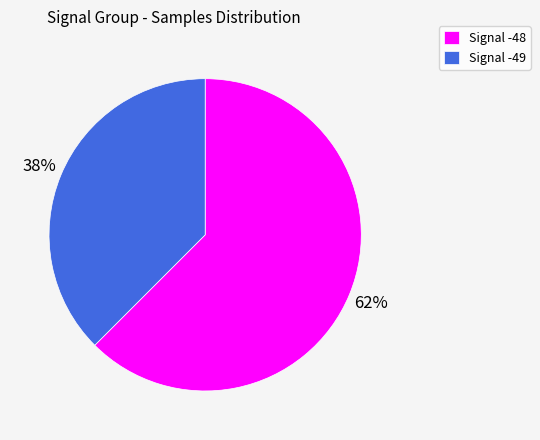

Does Signal -48 account for over 50% of the chart?

Yes